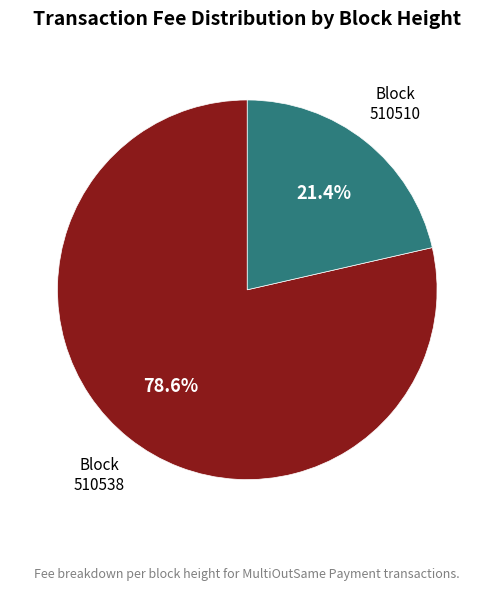

What percentage is the 510510 slice, to the nearest percent?

21%